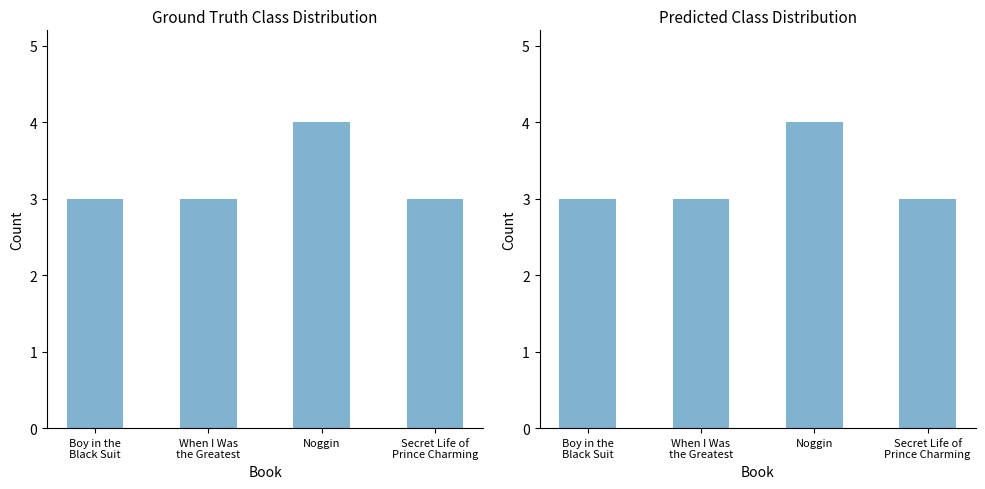

Which has a higher value, Secret Life of
Prince Charming or Boy in the
Black Suit?

Secret Life of
Prince Charming